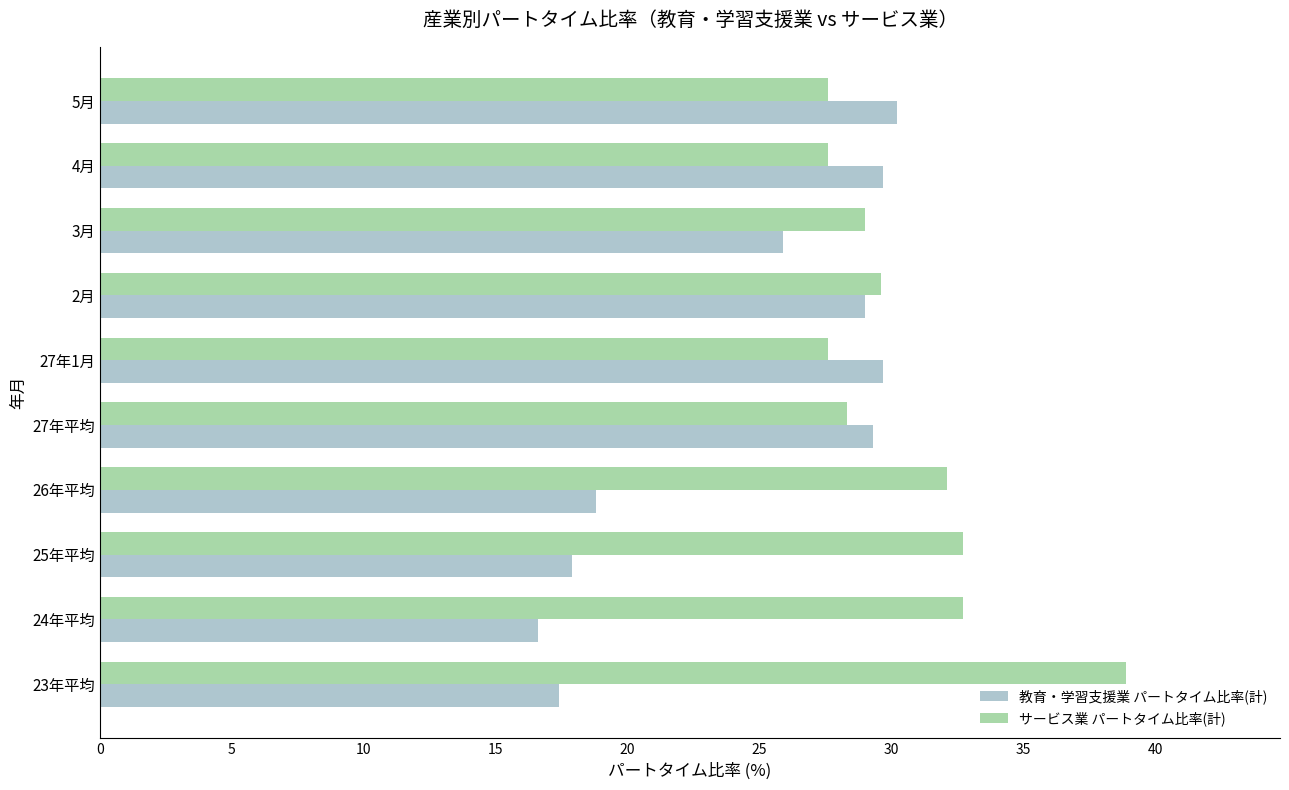

How many series are shown in this chart?

2